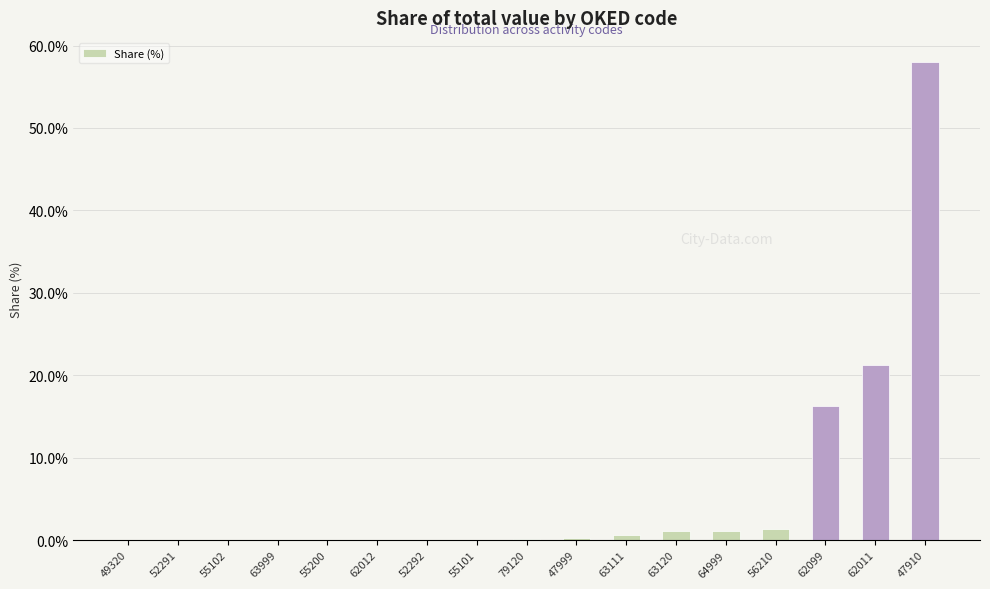

What is the change in value from 64999 to 62099?

+15.1